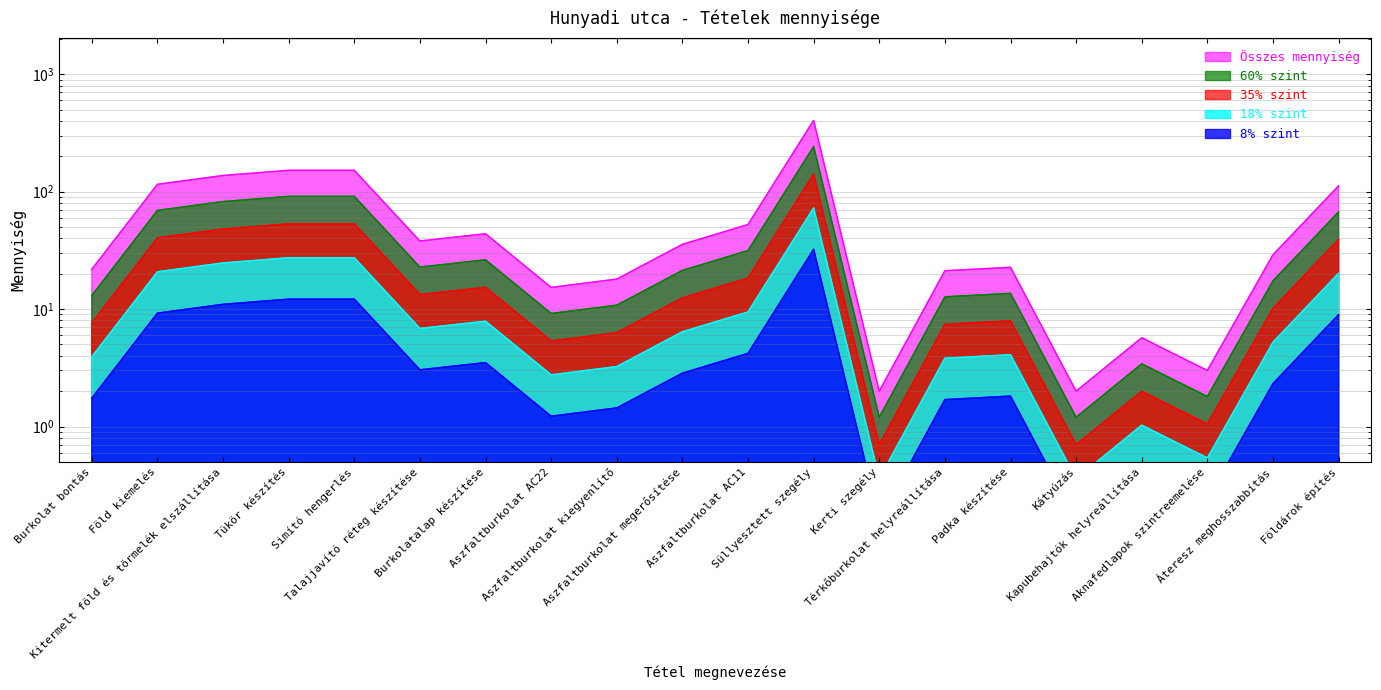

What position from the right is Süllyesztett szegély?

9